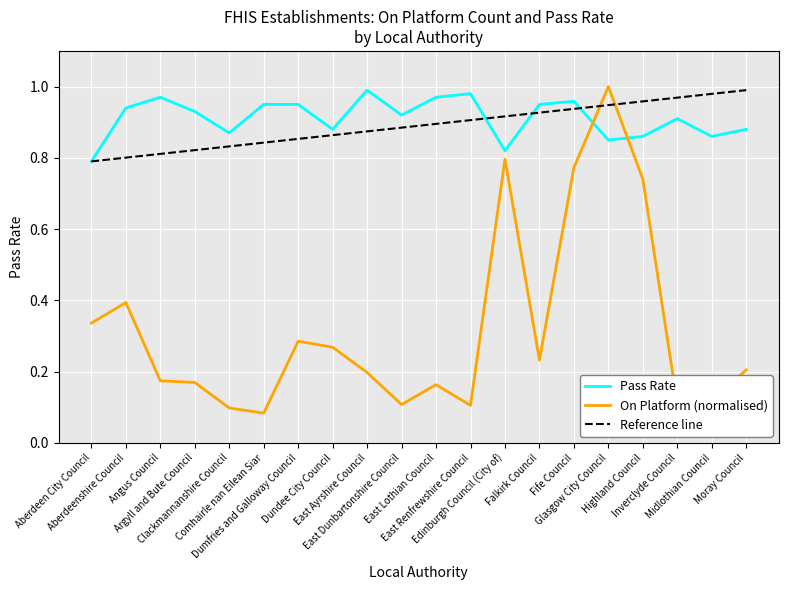

True or false: On Platform (normalised) has more than 2 interior local peaks.

True